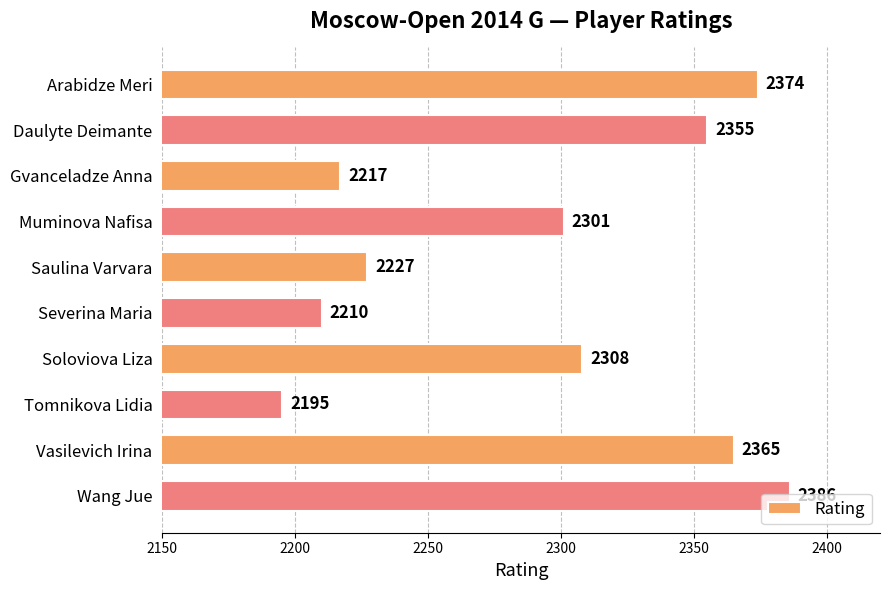

What is the change in value from Muminova Nafisa to Saulina Varvara?

-74